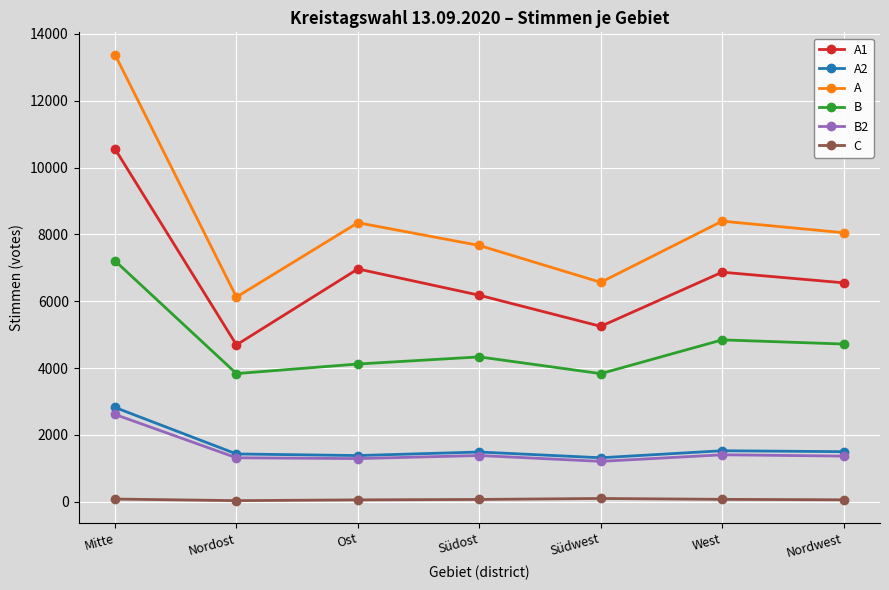

What is the difference between the second highest and second lowest values in the A1 series?

1717